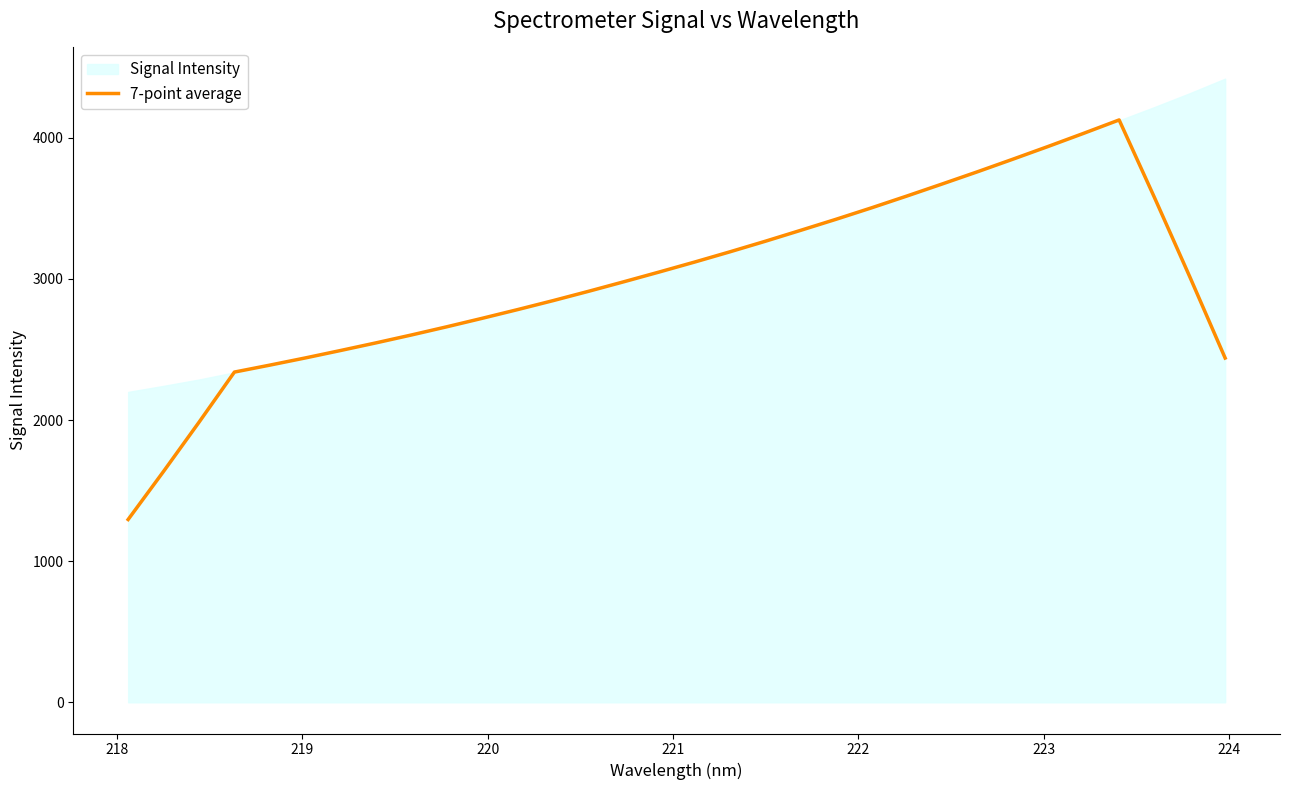

What is the minimum value for 7-point average?

1295.5